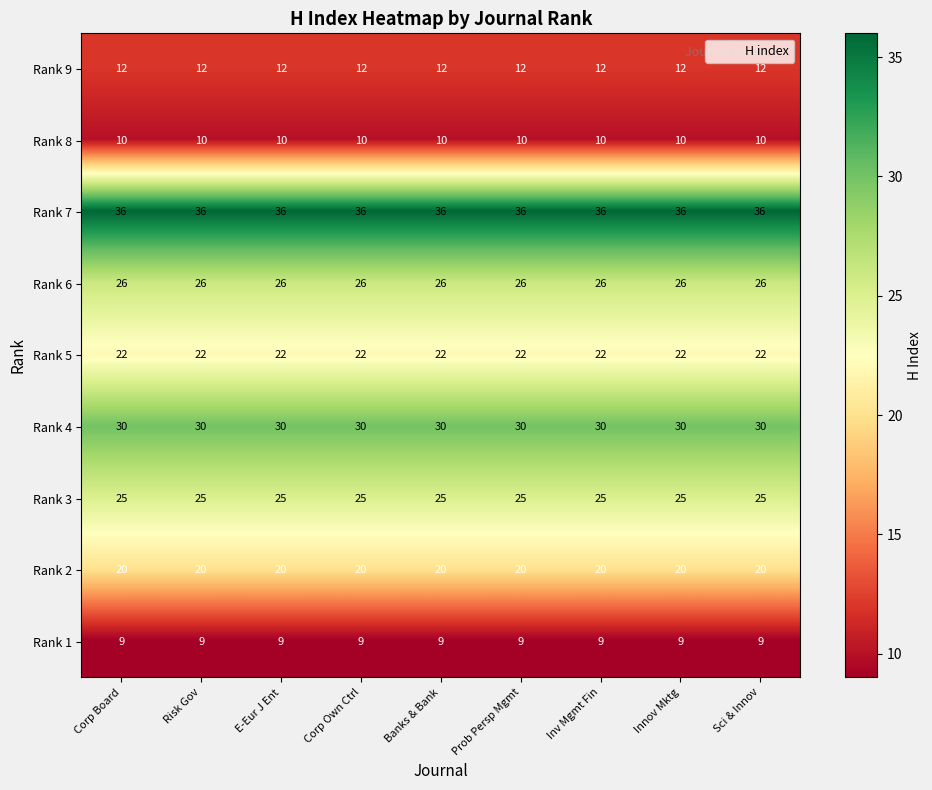

What is the minimum value shown in the chart?

9